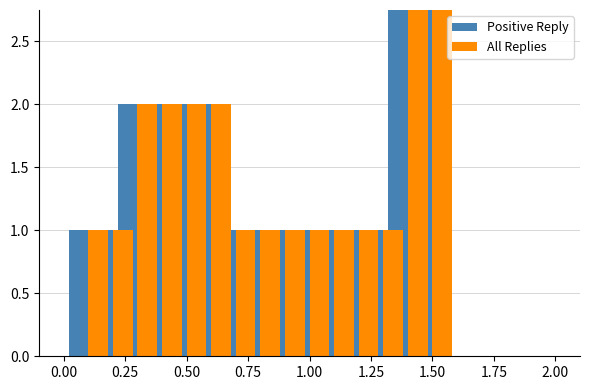

What is the maximum value for Positive Reply?

20